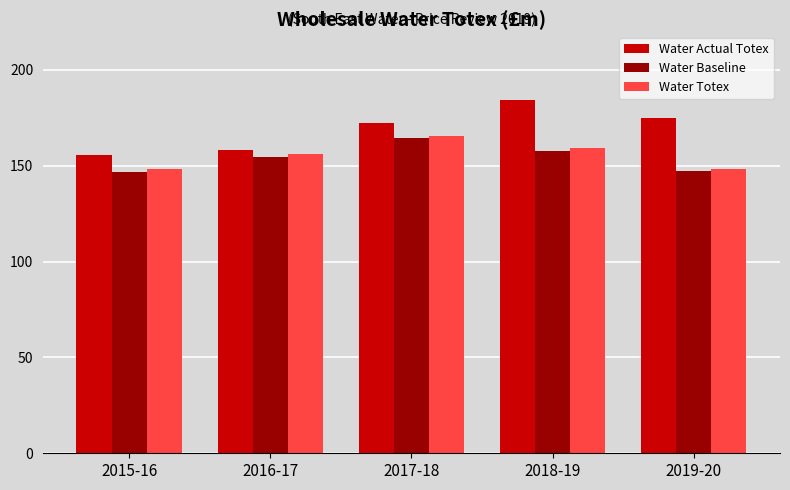

What is the difference between the highest and lowest values at 2018-19?

26.5